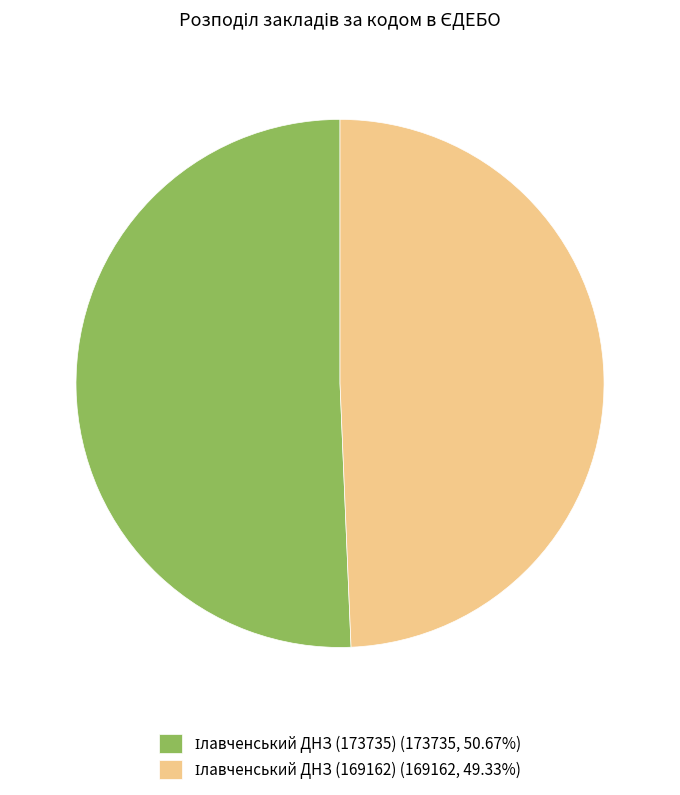

Is there a majority slice in this chart?

Yes